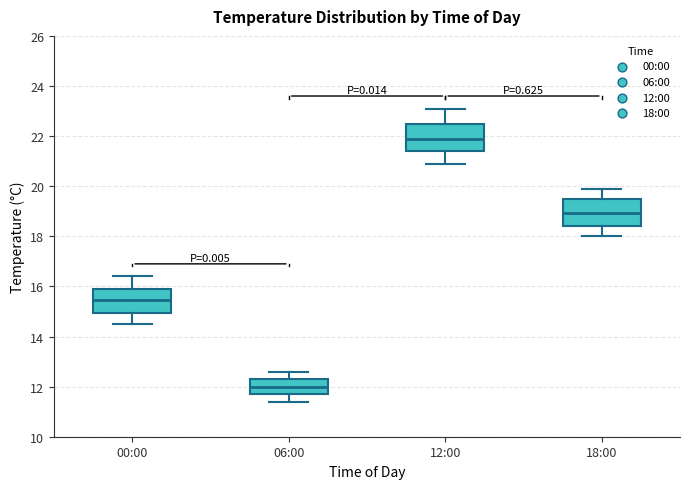

Which box has the highest median line?

12:00